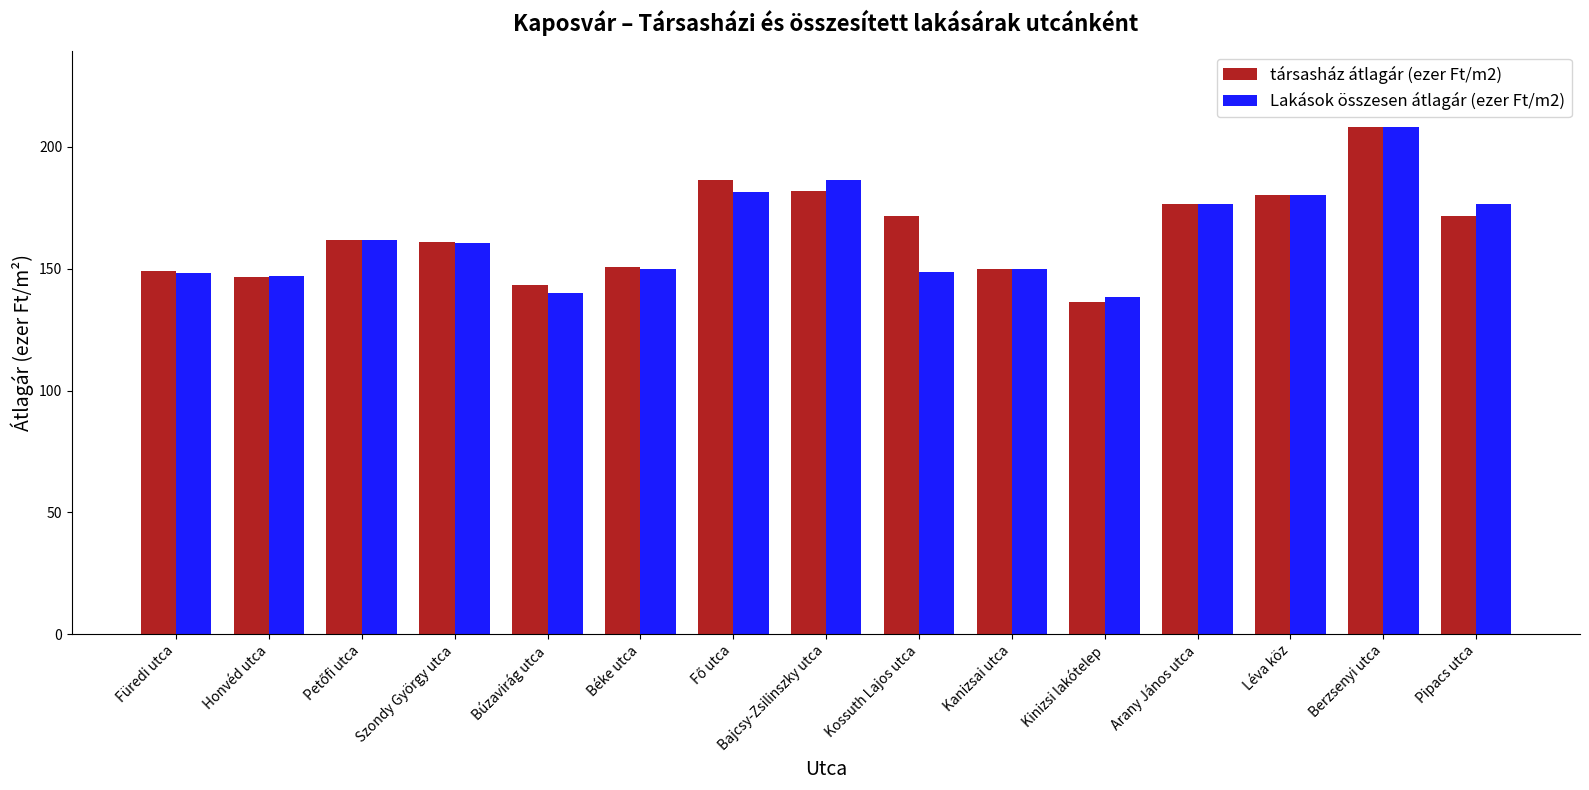

What is the value of the társasház átlagár (ezer Ft/m2) bar at the 14th from the left?

208.3